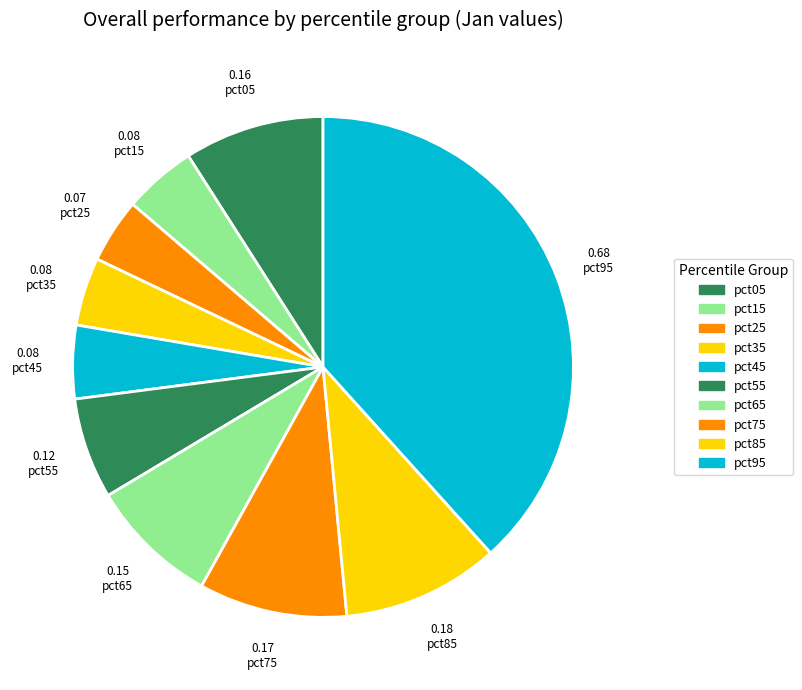

Rank the categories by value from lowest to highest.

pct25, pct35, pct15, pct45, pct55, pct65, pct05, pct75, pct85, pct95